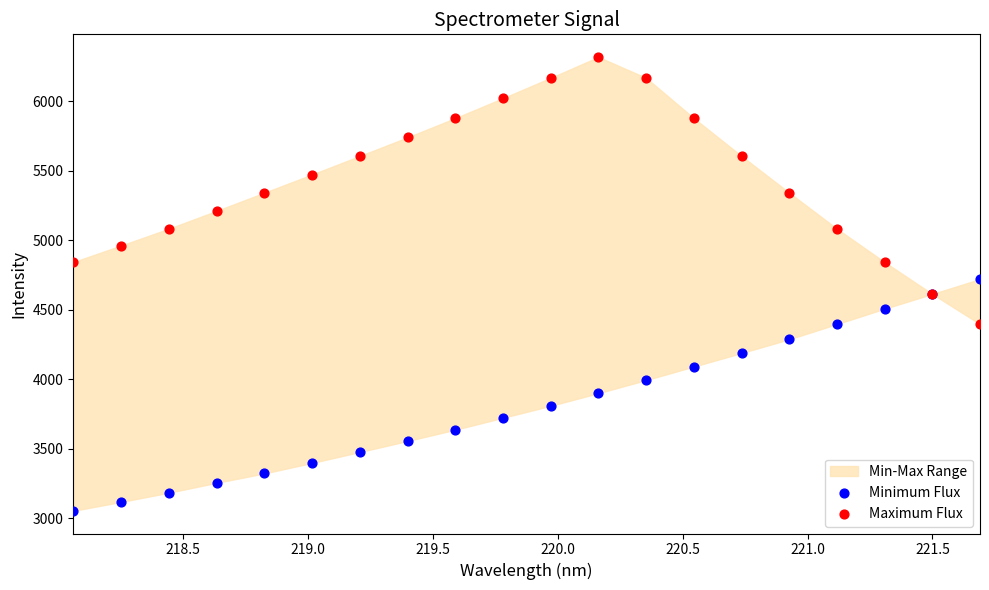

What is the X range (max minus min) for the scatter plot?

3.6